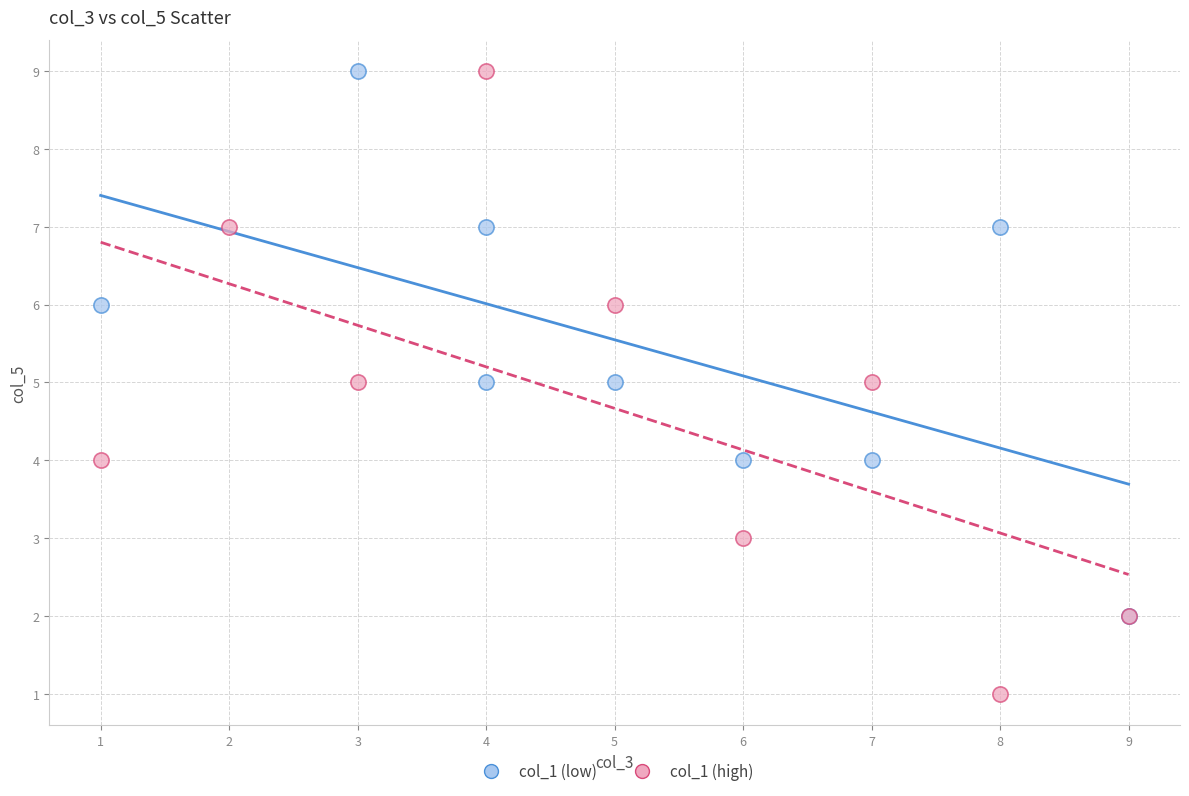

Which series has the widest spread of Y values?

col_1 (high)